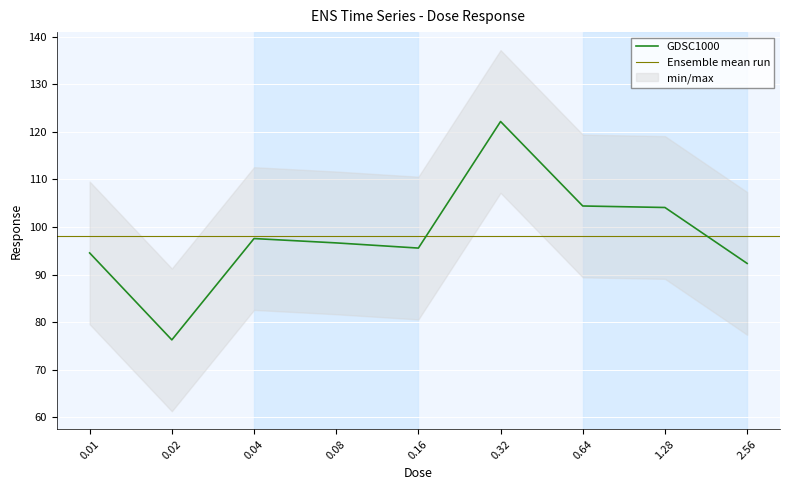

What is the label of the 2nd point from the left?

0.02